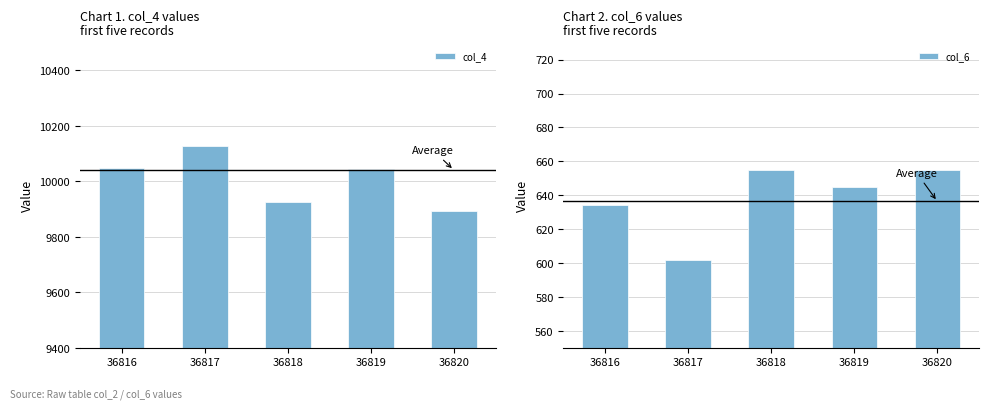

What is the difference between the maximum and minimum values in the col_4 series?

234